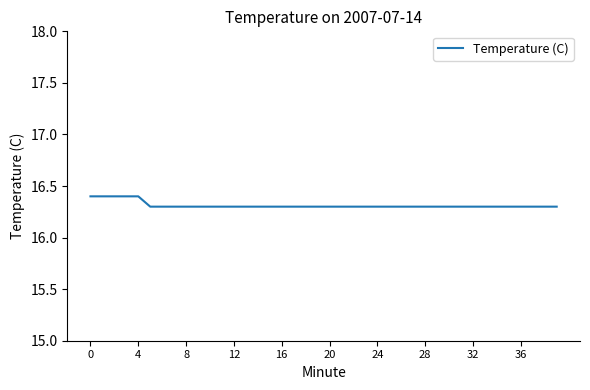

How many series are shown in this chart?

1